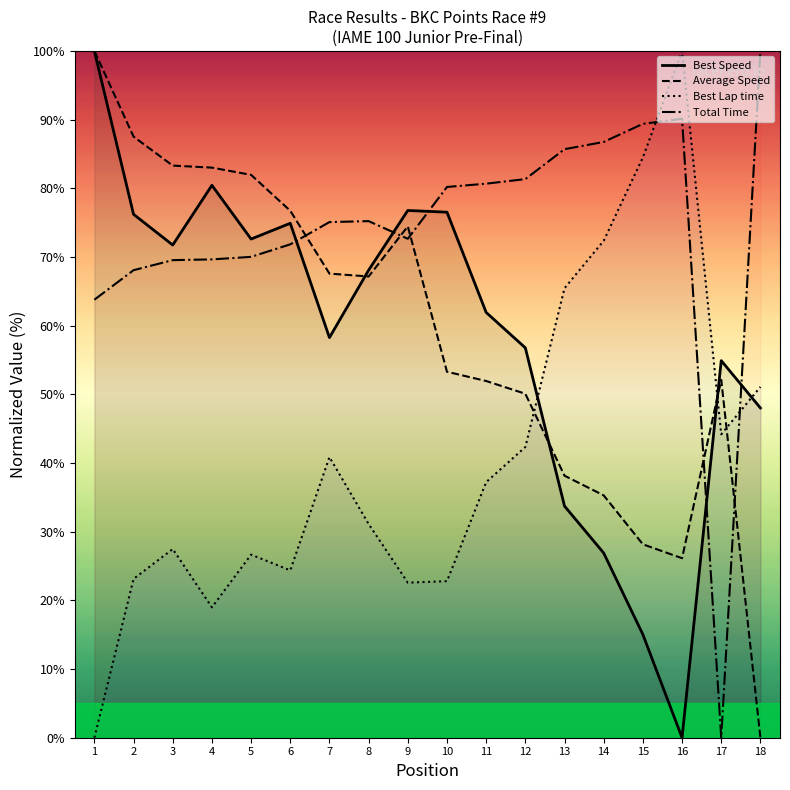

What is the total value across all series at 13?

223.0